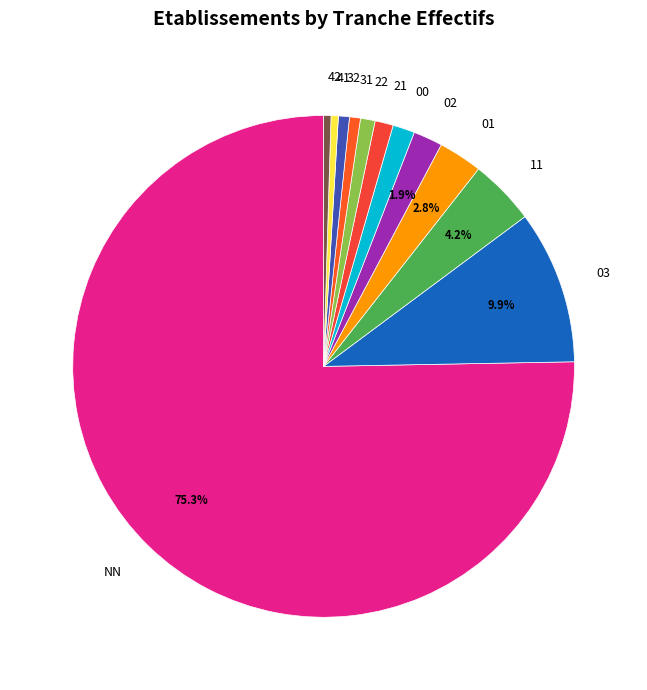

How many slices are in this pie chart?

12